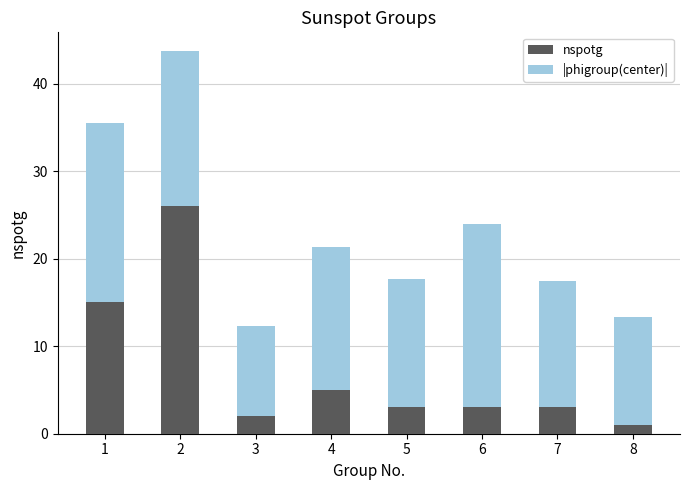

What is the lowest value of the nspotg series?

1.0